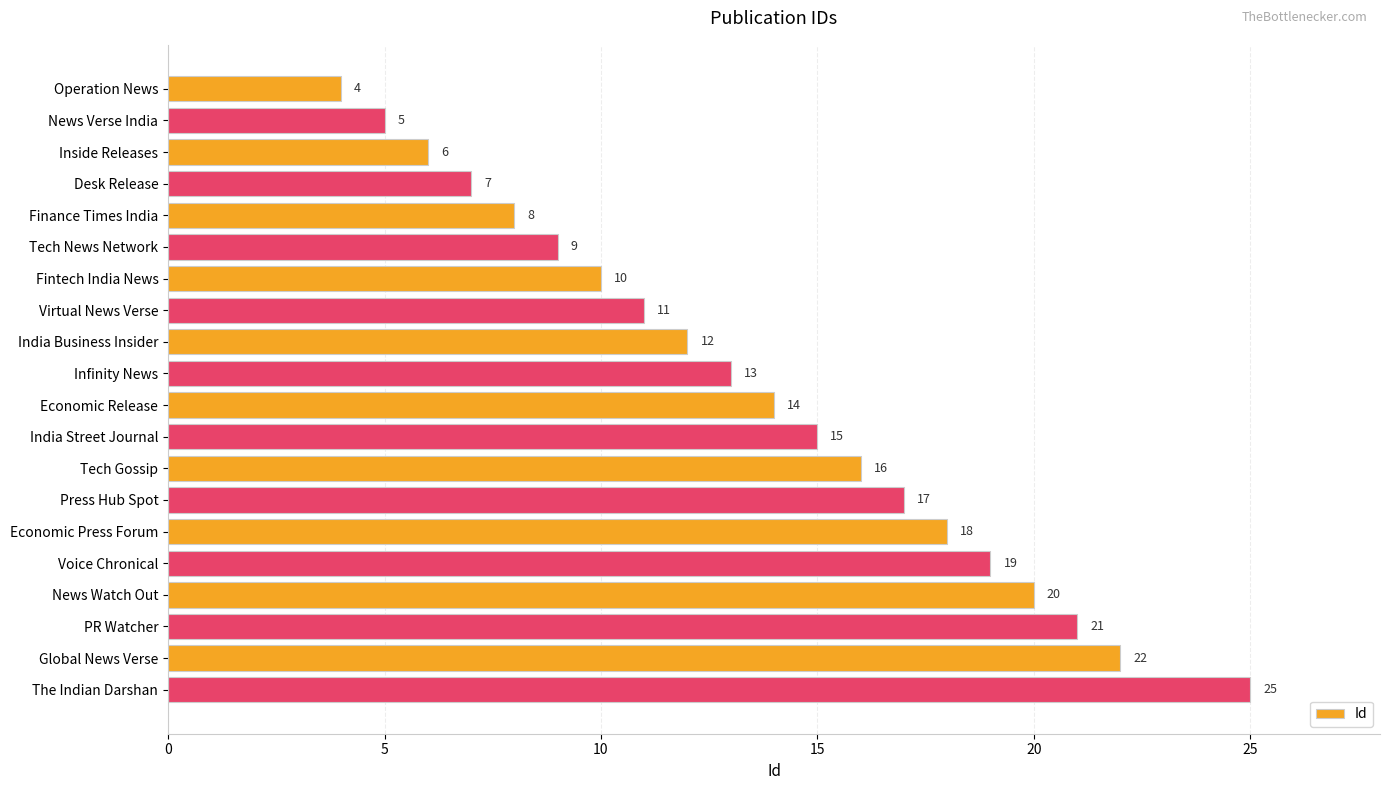

What value does the data have at India Business Insider?

12